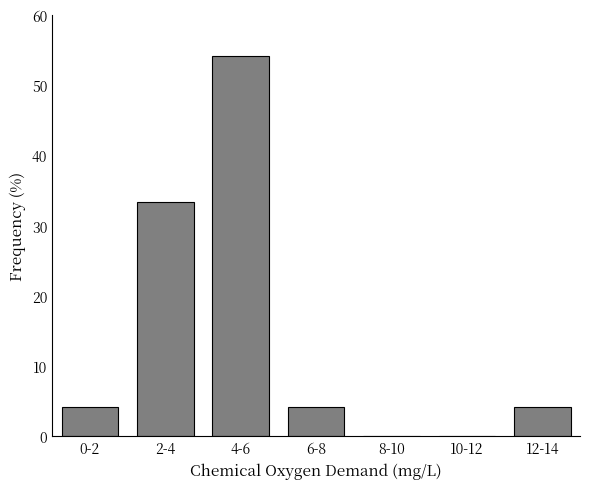

Reading left to right, transcribe all the data shown in this chart.

0-2=4.2	2-4=33.3	4-6=54.2	6-8=4.2	8-10=0.0	10-12=0.0	12-14=4.2